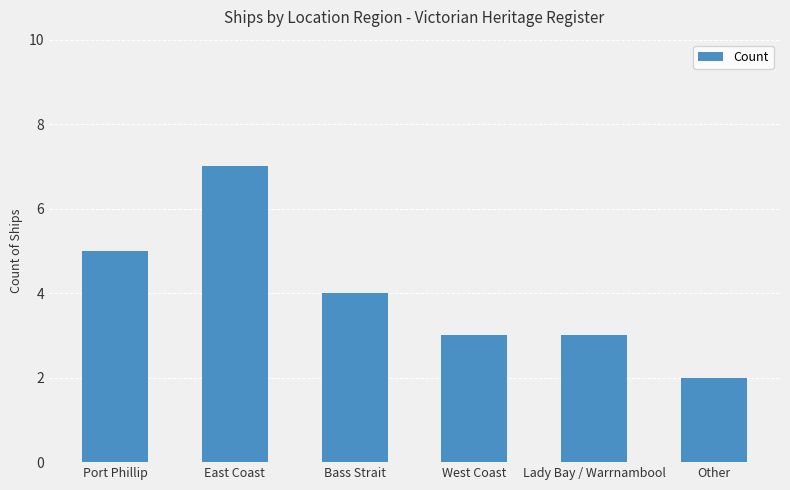

Approximately how many times larger is the value at Port Phillip compared to East Coast?

0.7